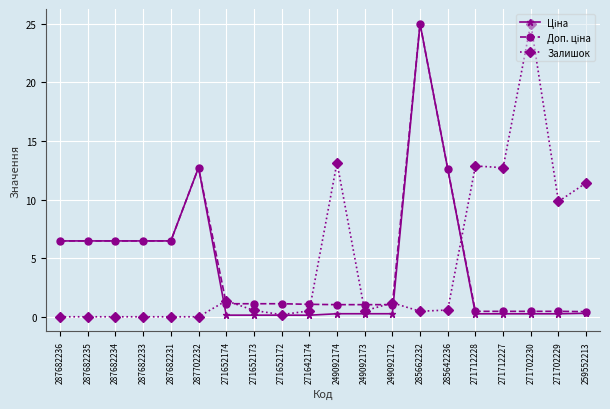

What position from the right is 271652172?

12